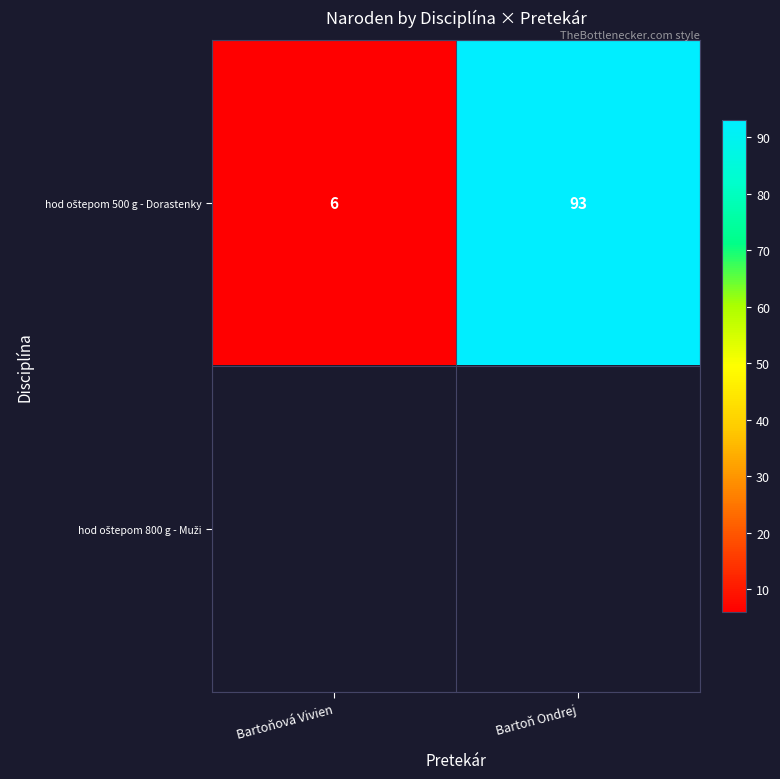

The hod oštepom 500 g - Dorastenky series shows 36.5 at Bartoň Ondrej. True or false?

False